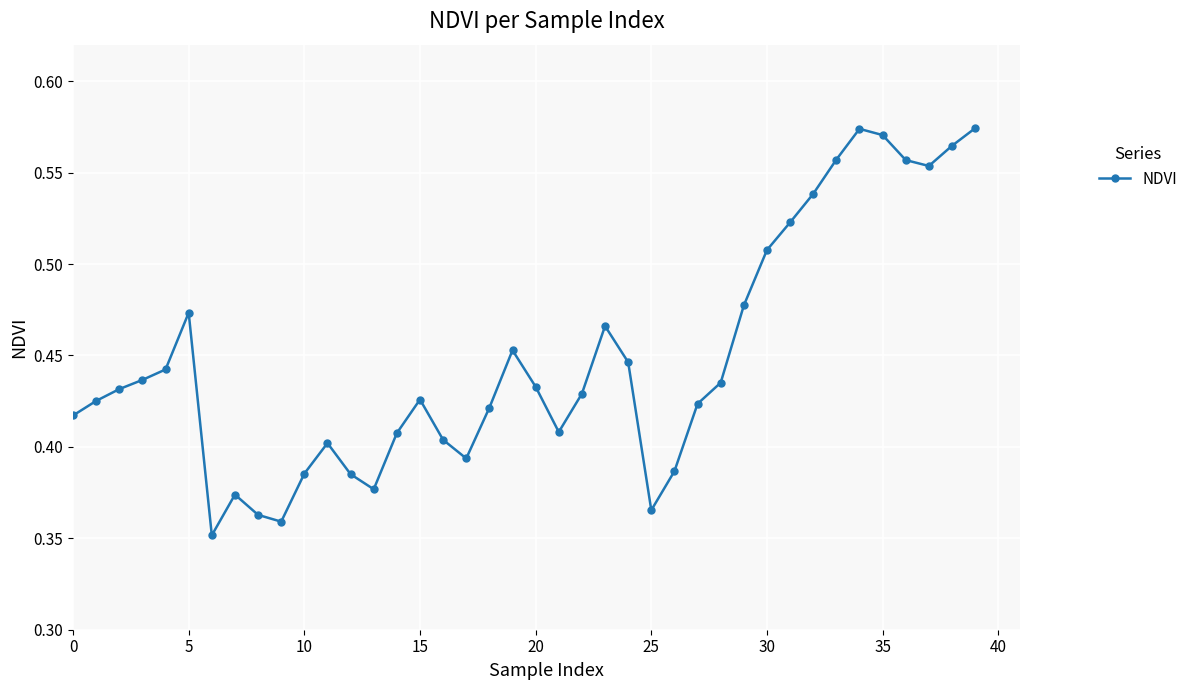

True or false: the data has more than 0 interior local peaks.

True